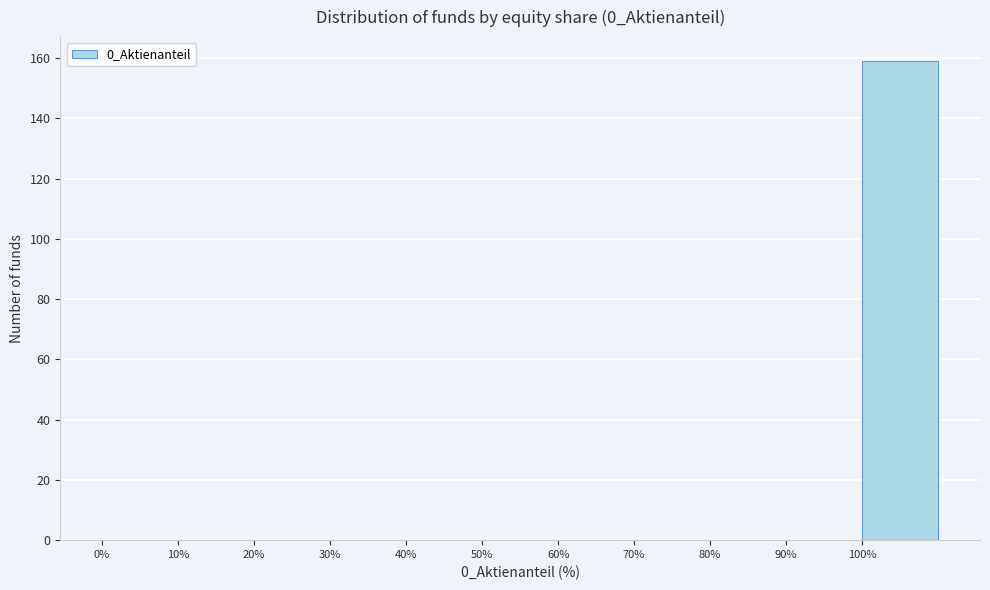

Reading left to right, transcribe this chart: for each bar, give the range it covers on the x-axis and its height. The values are not printed on the chart, so give them approximately, as read against the axis.

0 to 10: 0
10 to 20: 0
20 to 30: 0
30 to 40: 0
40 to 50: 0
50 to 60: 0
60 to 70: 0
70 to 80: 0
80 to 90: 0
90 to 100: 0
100 to 110: 160